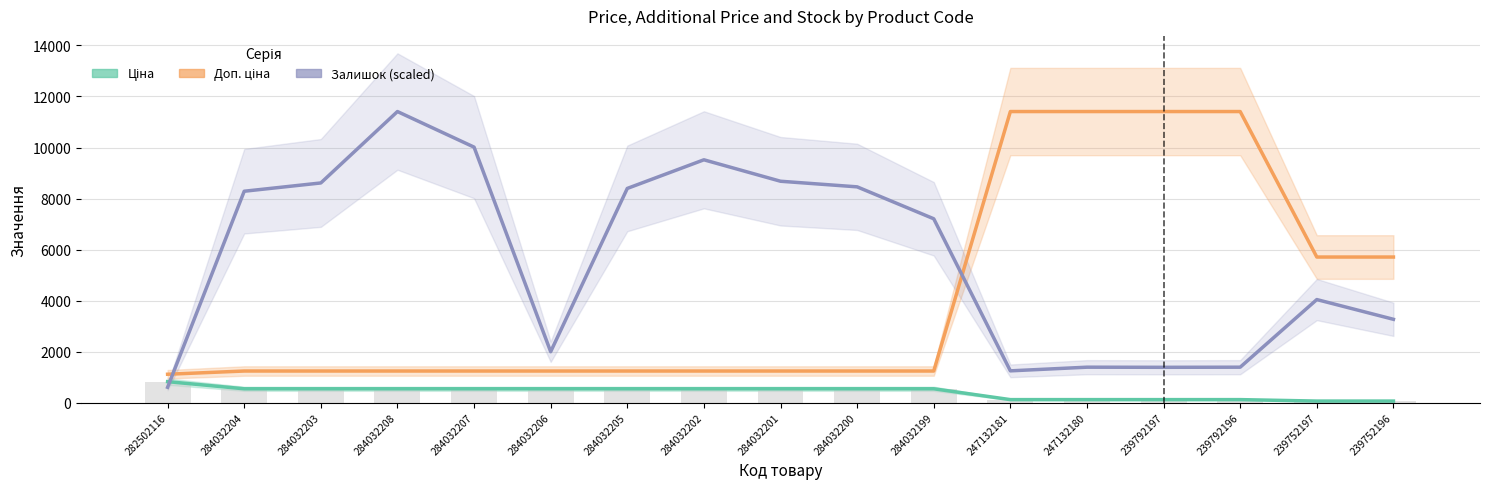

Where does the Доп. ціна series first go above 1235?

284032204